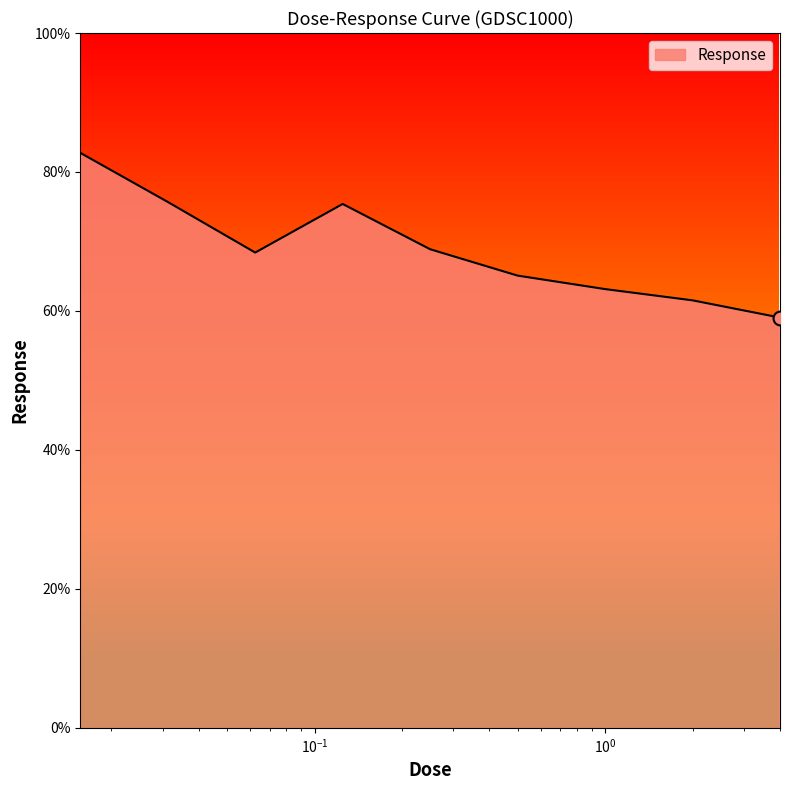

What is the greatest value displayed?

82.8